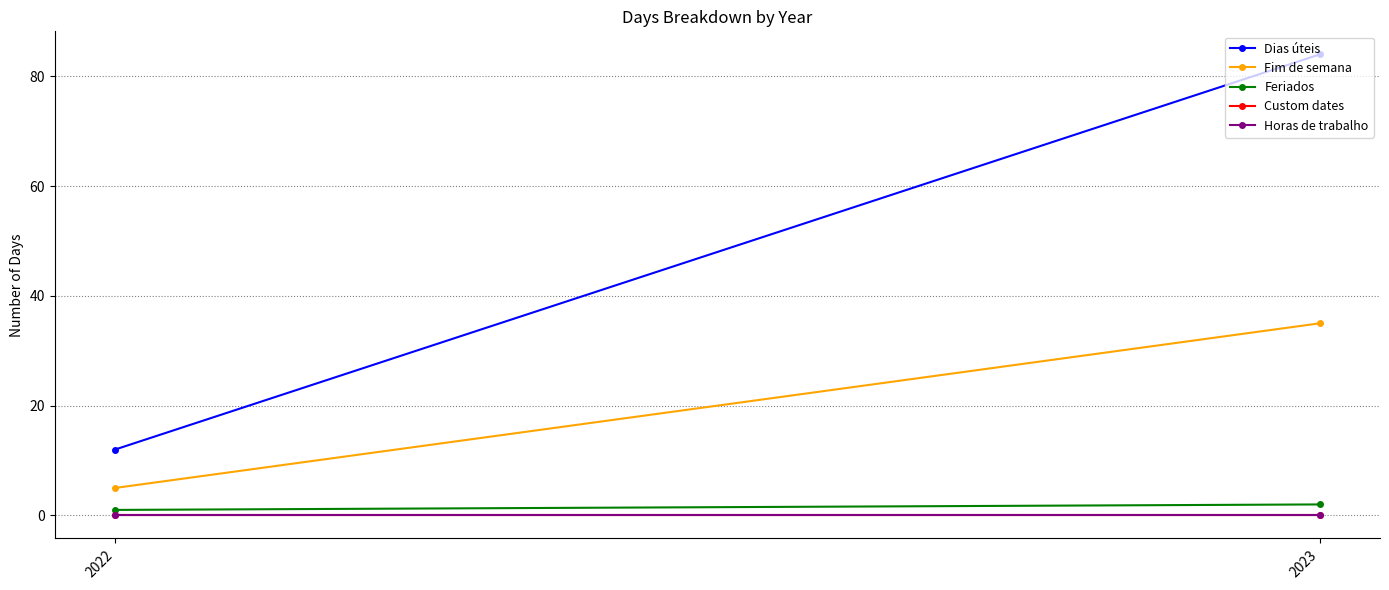

What is the difference between the highest and lowest values at 2022?

12